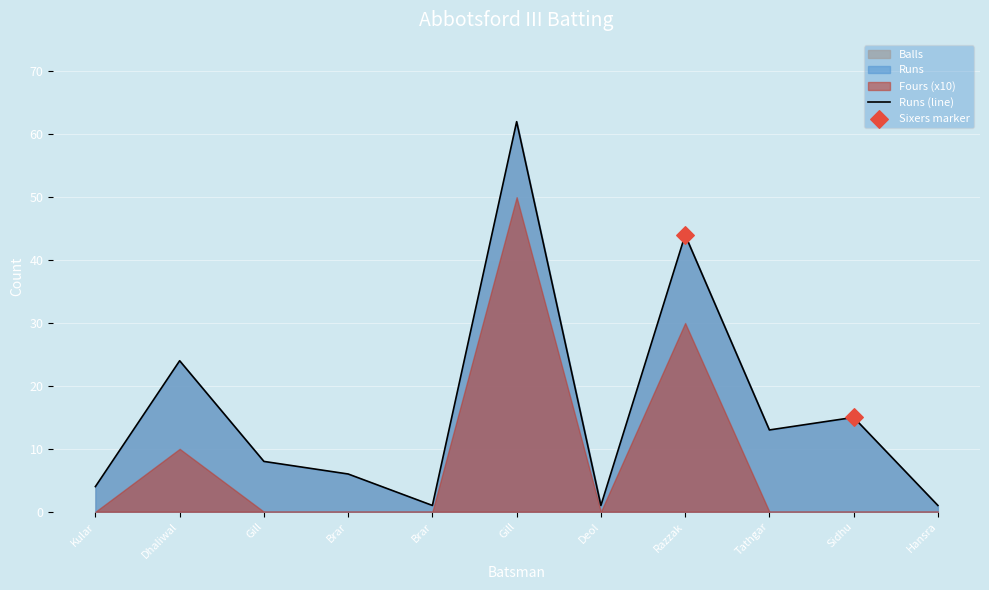

At which category is the sum across all series the highest?

Ravinder Gill